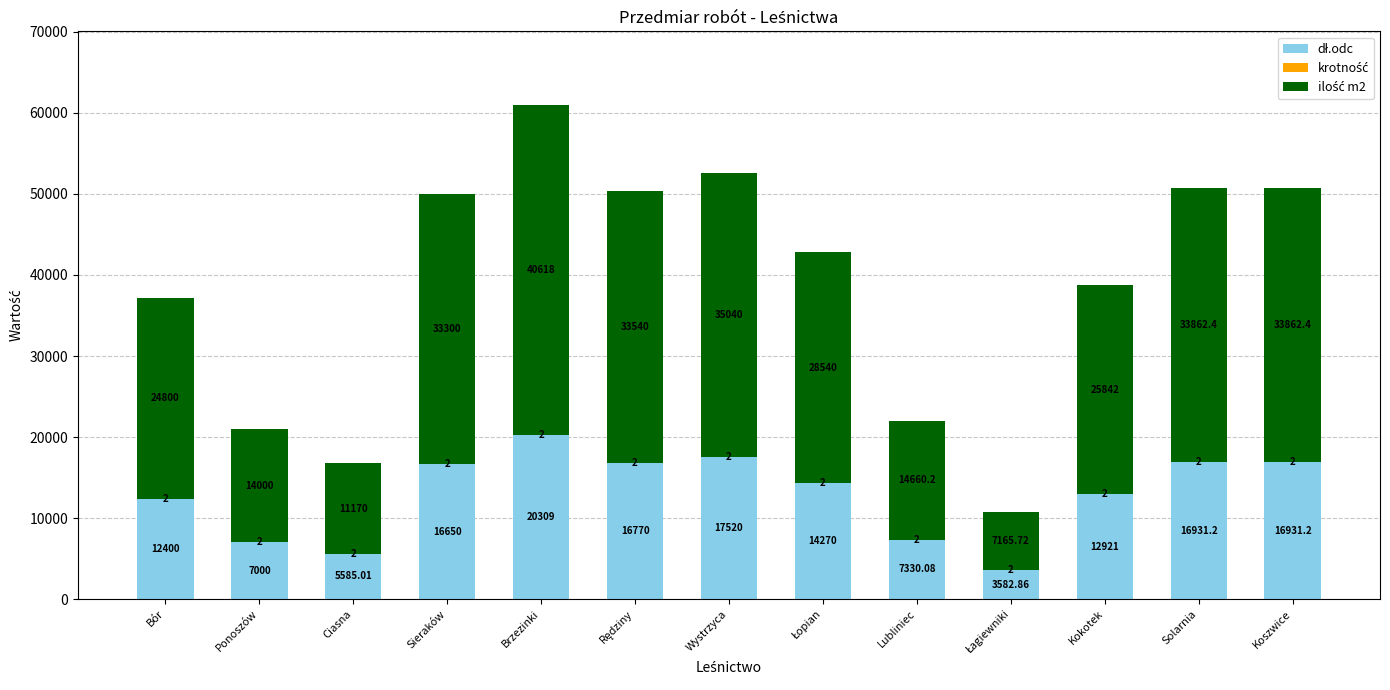

At which category is the sum across all series the highest?

Brzezinki